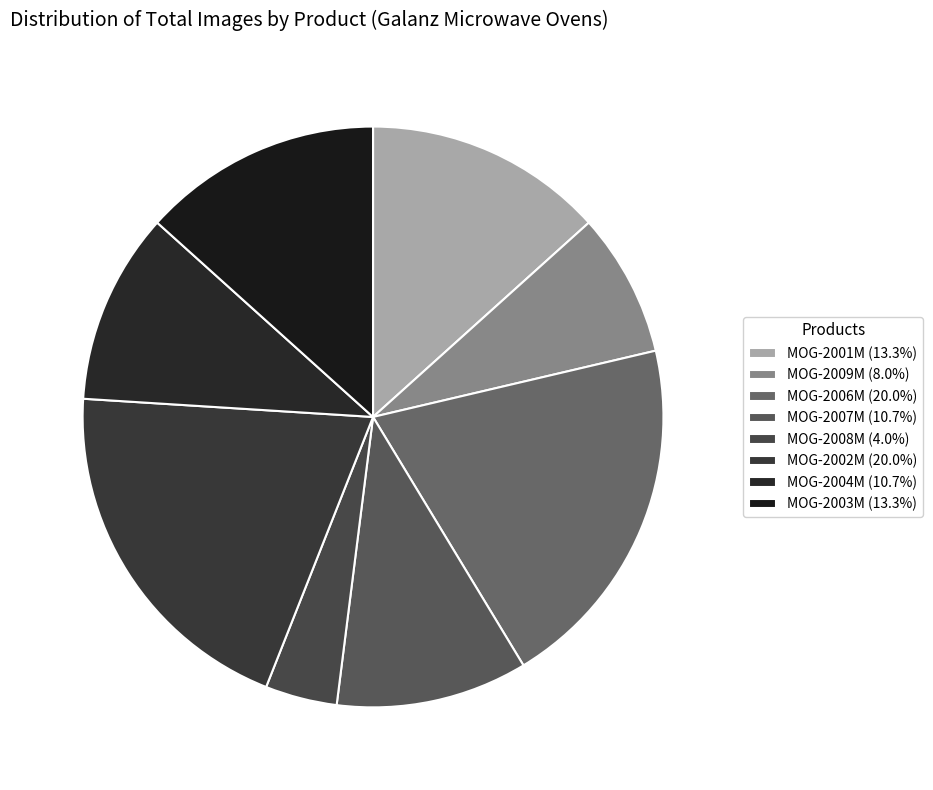

To the nearest percent, what is the average slice percentage?

12%